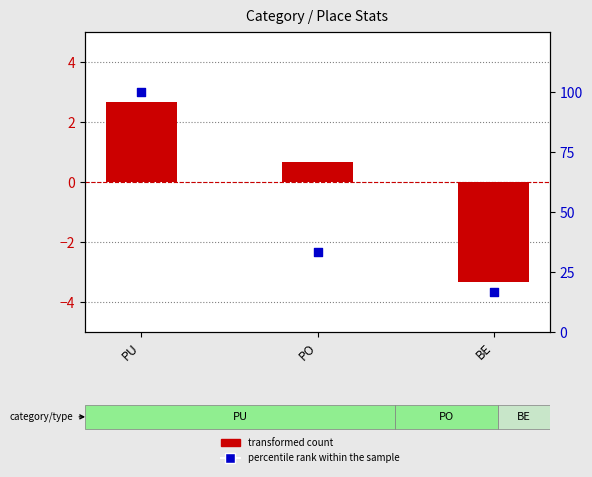

Which series has the largest Y range (max minus min)?

percentile rank within the sample